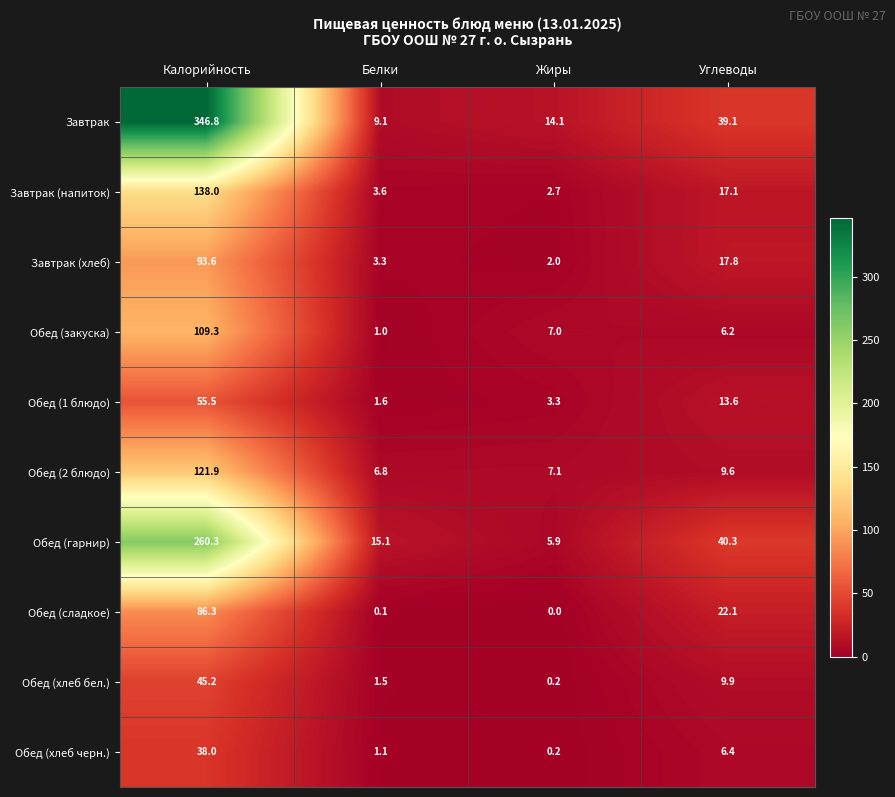

What is the total value across all series at Углеводы?

182.1